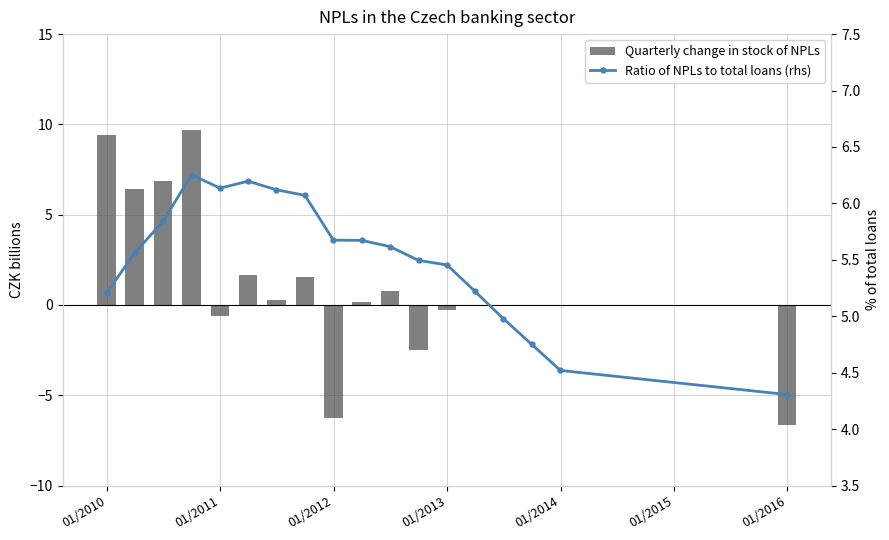

List the labels in order of value, largest first.

2010-09-30, 2011-03-31, 2010-12-31, 2011-06-30, 2011-09-30, 2010-06-30, 2011-12-31, 2012-03-31, 2012-06-30, 2010-03-31, 2012-09-30, 2012-12-31, 2013-03-31, 2009-12-31, 2013-06-30, 2013-09-30, 2013-12-31, 2015-12-31